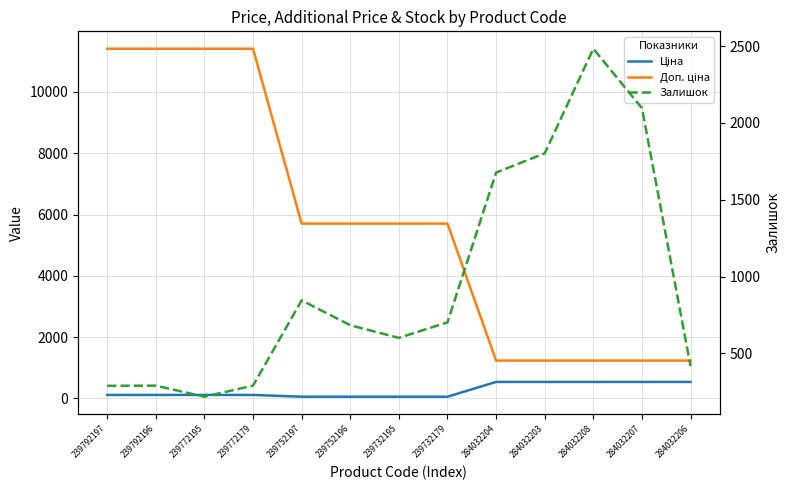

True or false: Доп. ціна has a value of 1779.6 at 284032204.

False